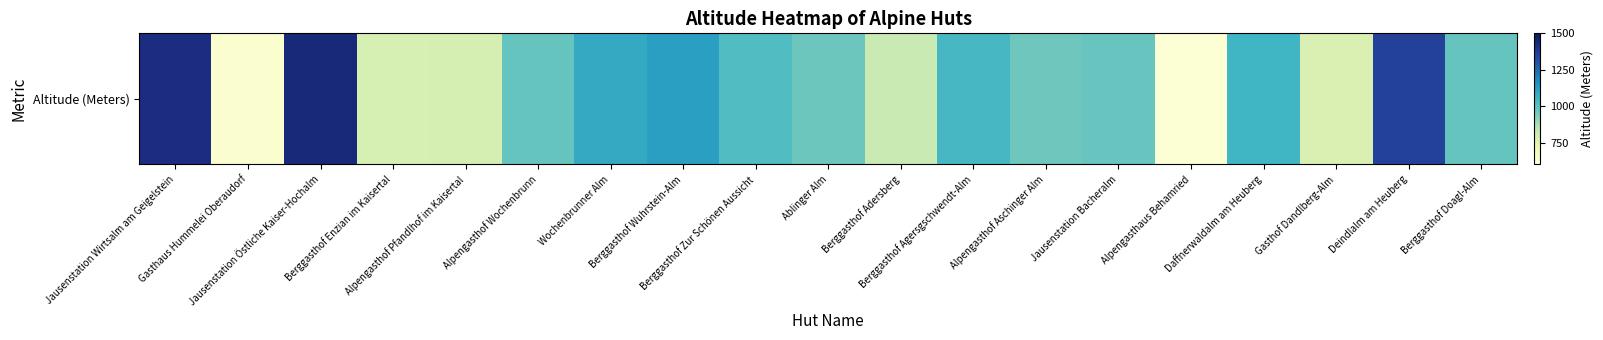

What is the minimum value shown in the chart?

615